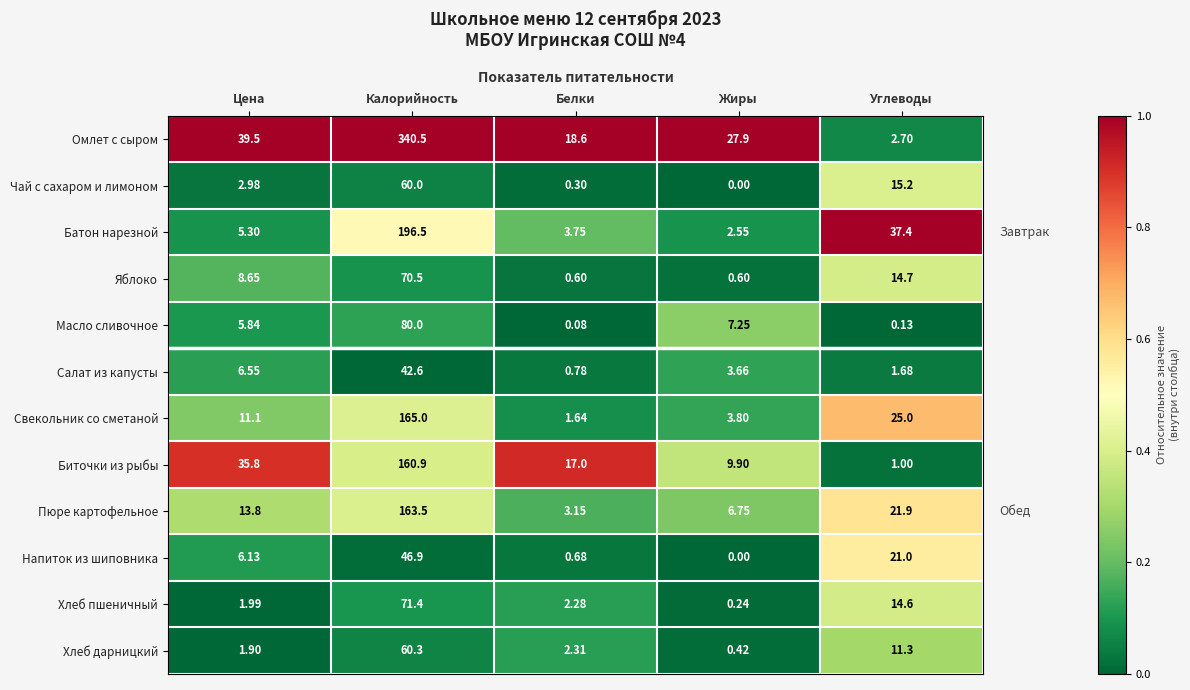

Which series has the widest spread of values?

Омлет с сыром